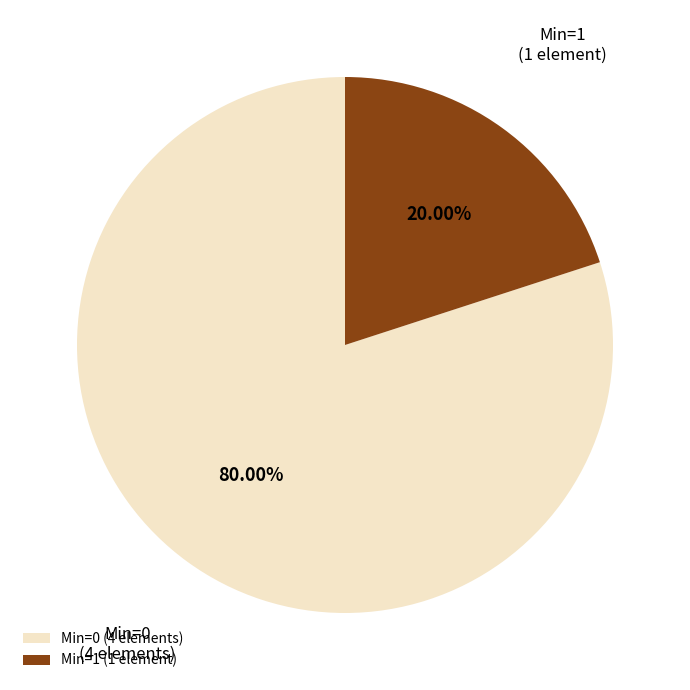

Is there a majority slice in this chart?

Yes